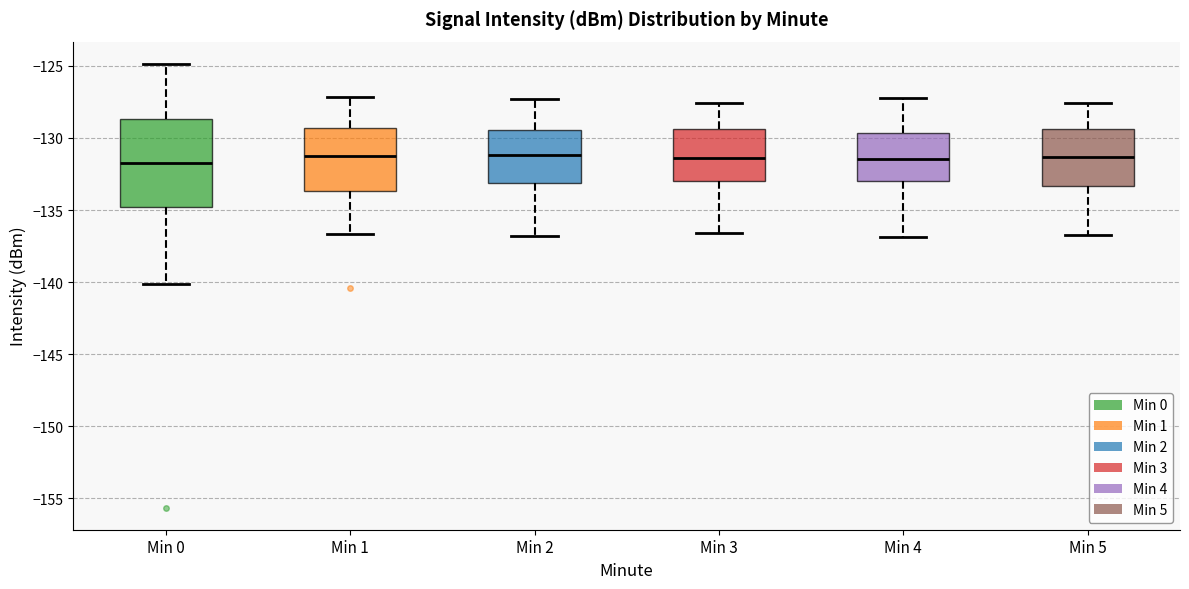

Comparing the boxes themselves (not the whiskers), which one is the tallest?

Min 0